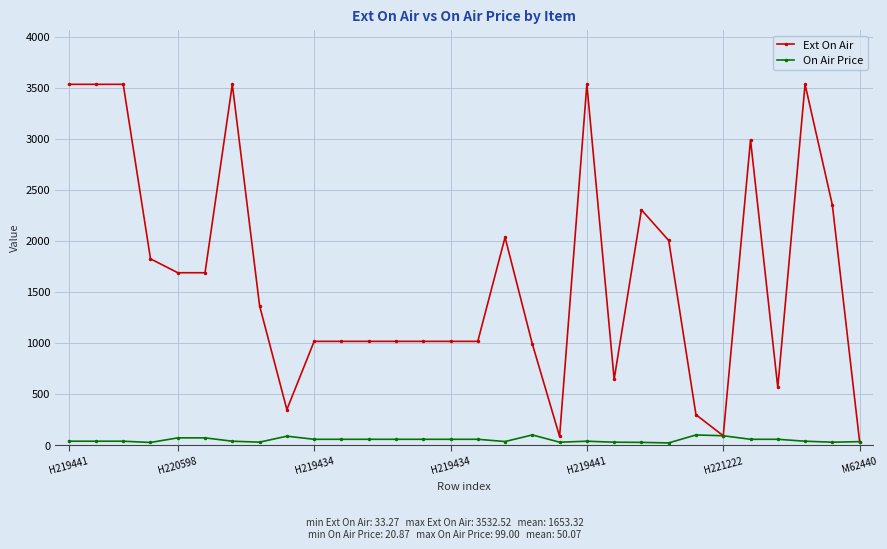

At how many categories does at least one series exceed 1449?

14